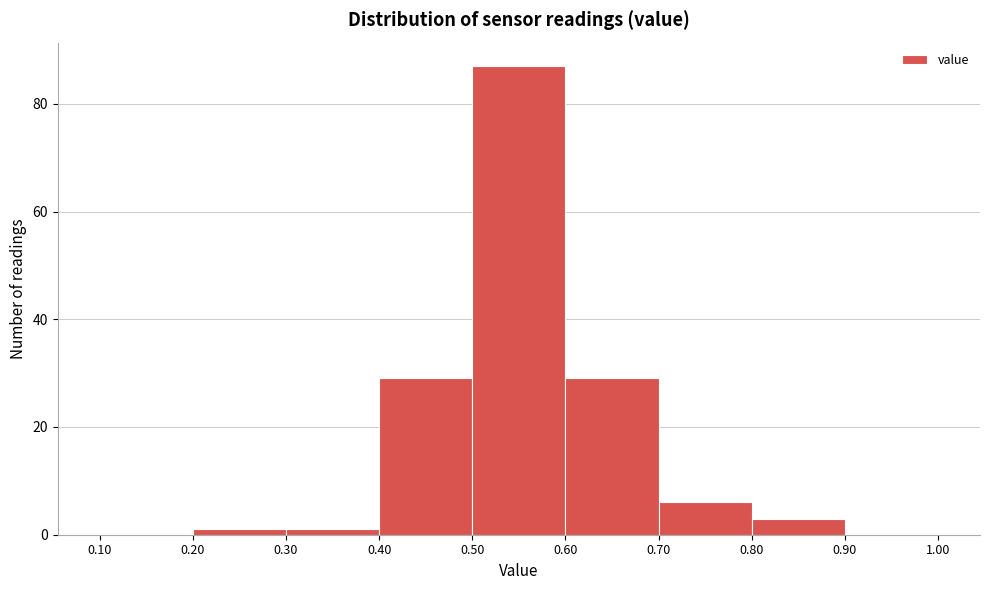

Reading left to right, transcribe this chart: for each bar, give the range it covers on the x-axis and its height. The values are not printed on the chart, so give them approximately, as read against the axis.

0.10 to 0.20: 0
0.20 to 0.30: under 2
0.30 to 0.40: under 2
0.40 to 0.50: 30
0.50 to 0.60: 88
0.60 to 0.70: 30
0.70 to 0.80: 6
0.80 to 0.90: 4
0.90 to 1.00: 0